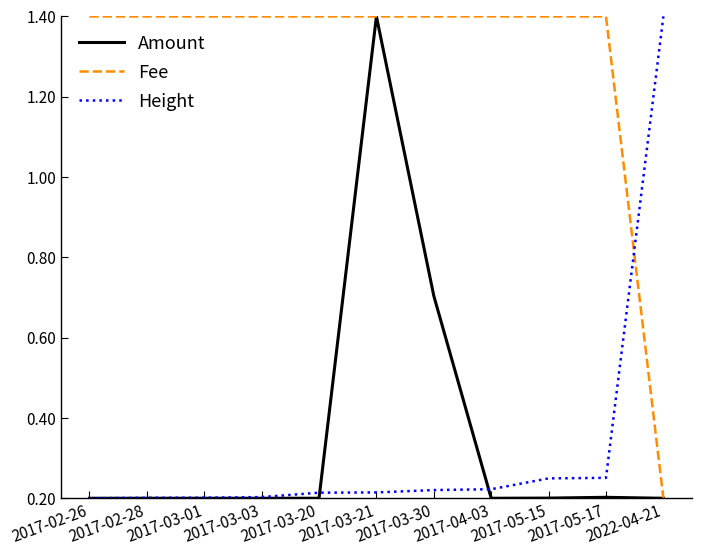

Which series has the largest total across all categories?

Fee